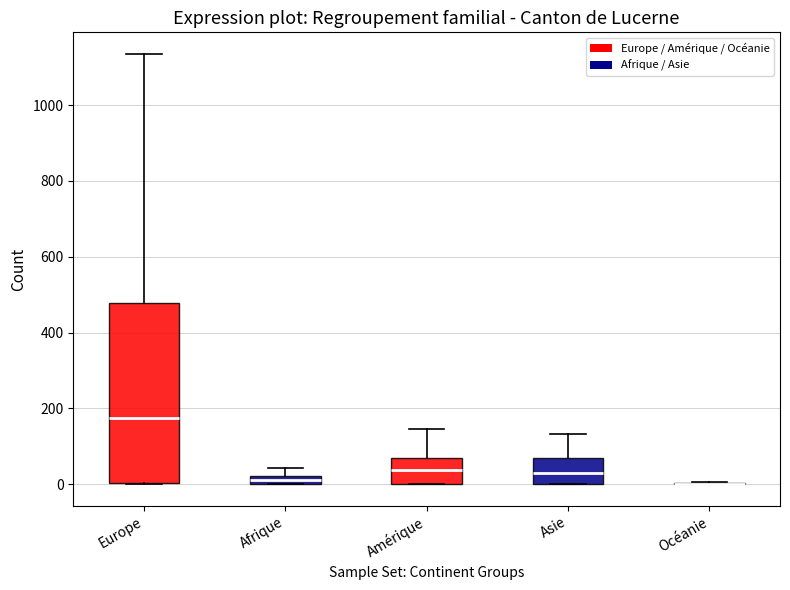

Where is the upper edge of the box for Amérique on the y-axis? The values are not printed on the chart, so give them approximately, as read against the axis.

80